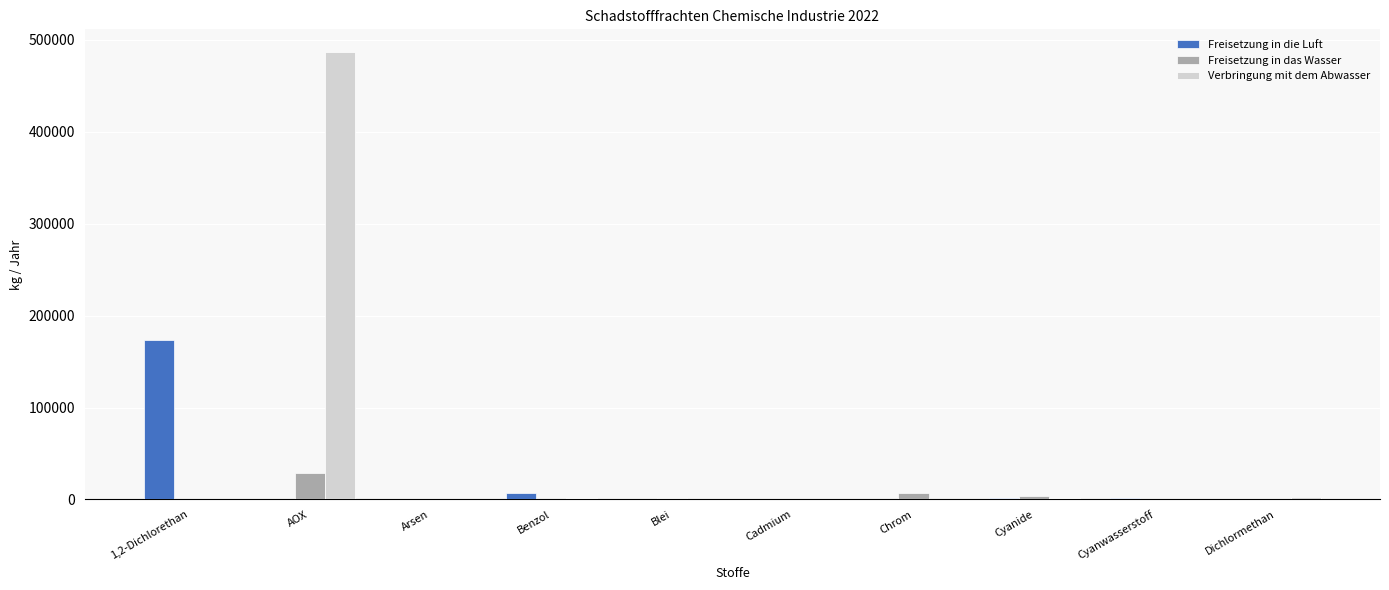

How many distinct data groups are displayed?

3